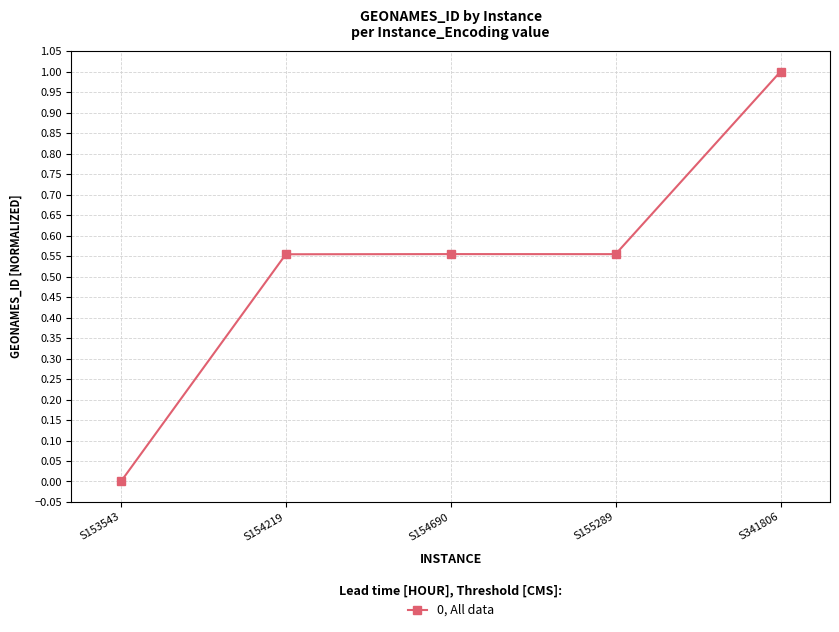

What is the difference between the maximum and minimum values?

1.0